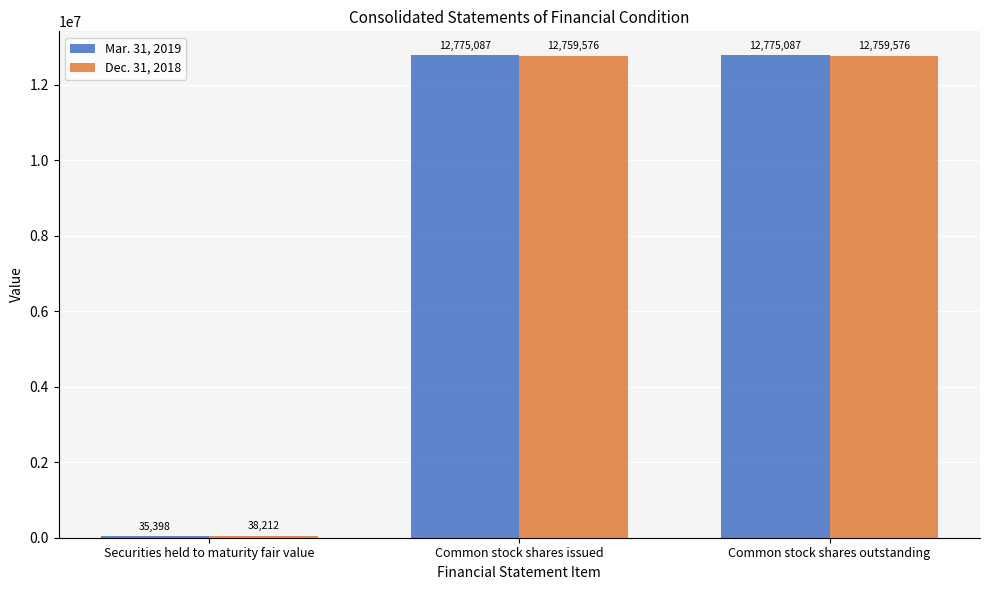

How many categories are shown in the chart?

3